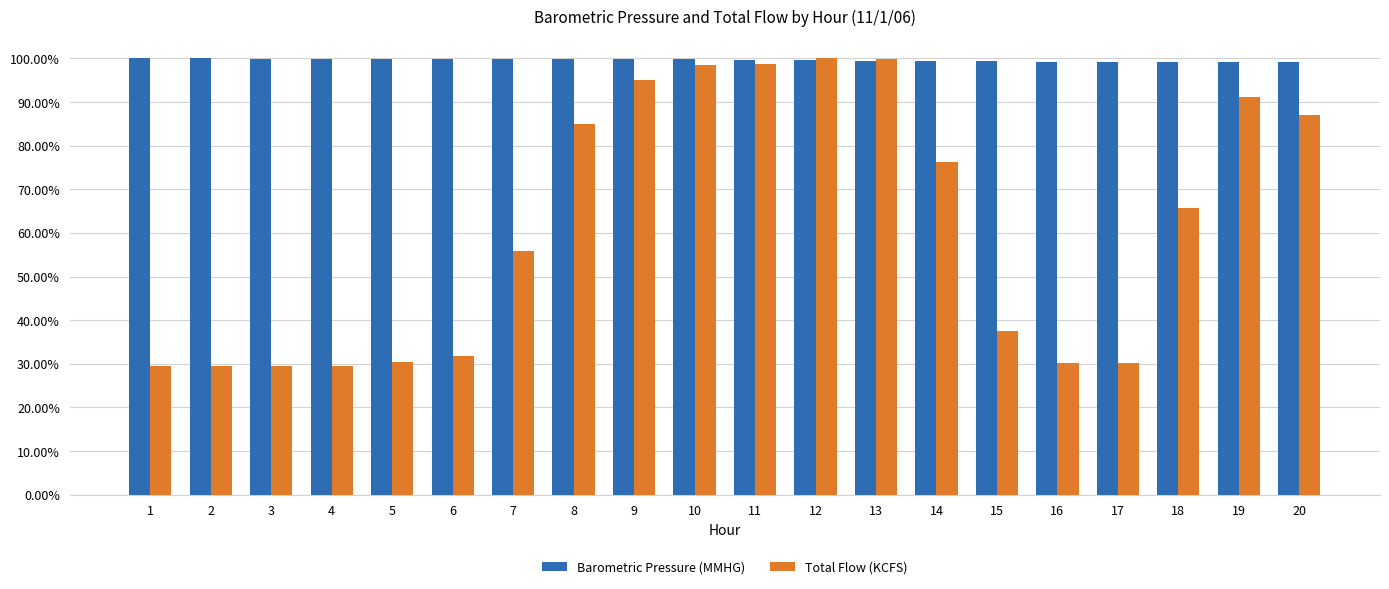

What are all the series names shown in the legend?

Barometric Pressure (MMHG), Total Flow (KCFS)